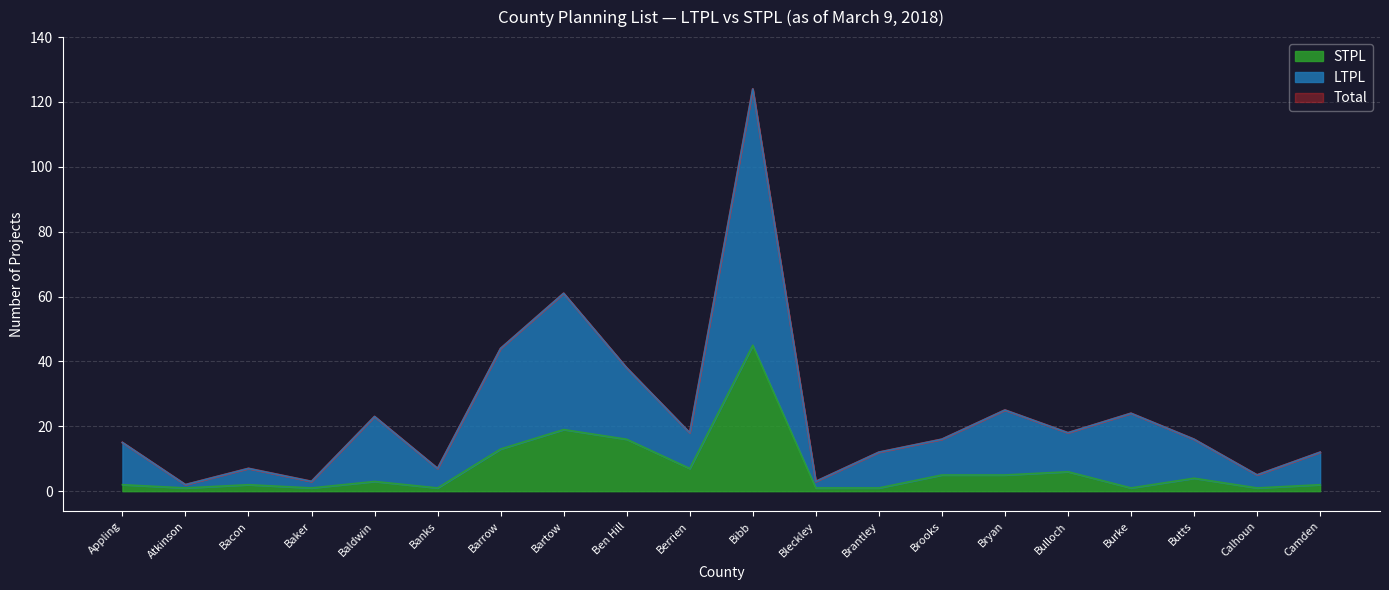

What position from the left is Atkinson?

2